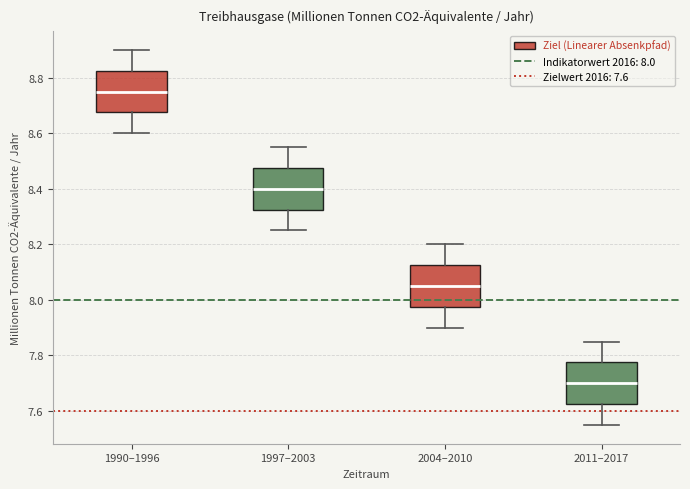

Where does the upper whisker of the box for 1990–1996 end on the y-axis? The values are not printed on the chart, so give them approximately, as read against the axis.

8.90